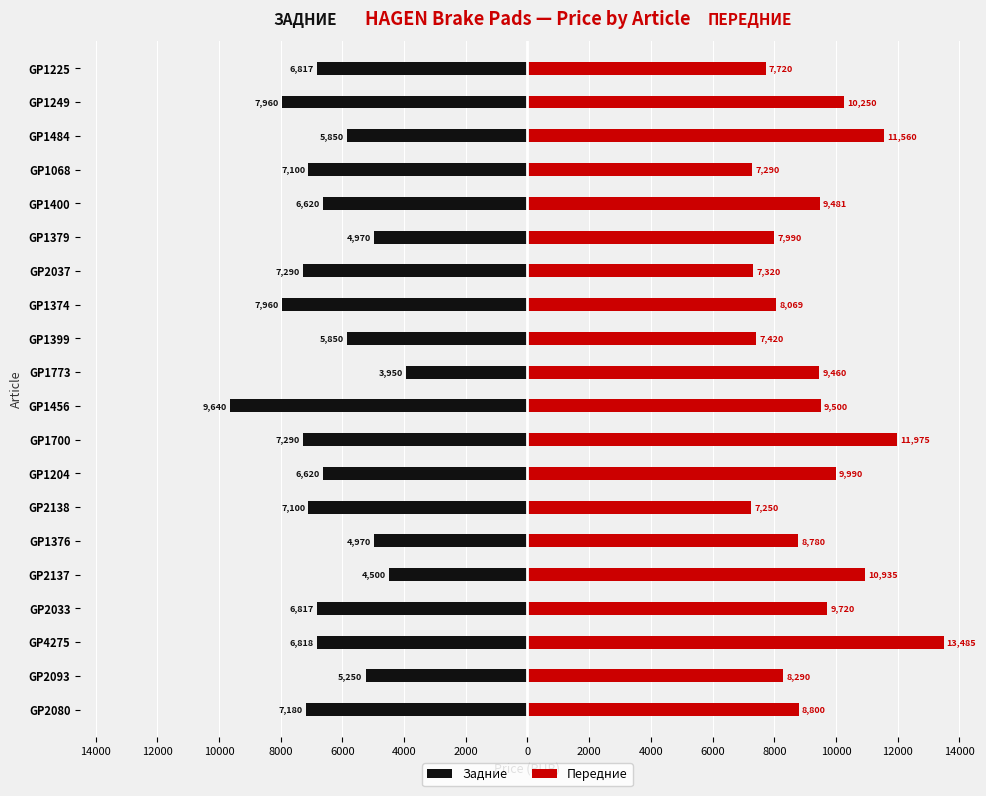

Which has a higher value, GP1700 or GP2080?

GP2080